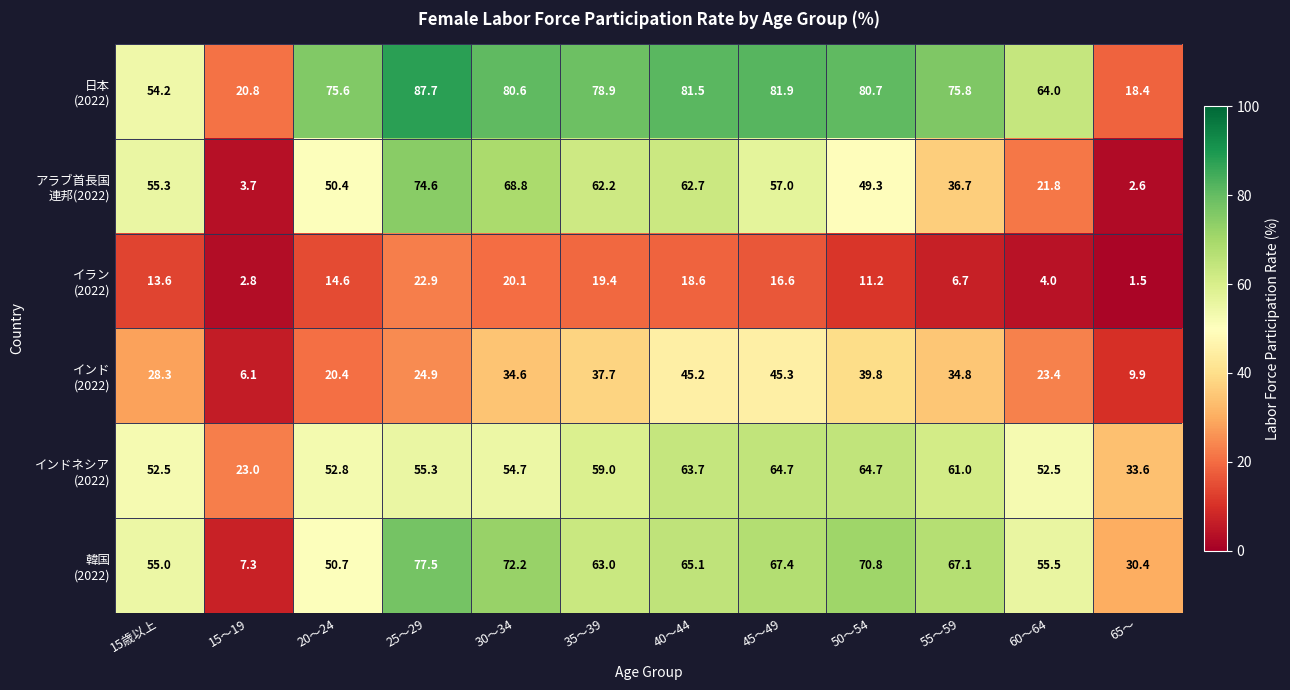

What is the spread (max minus min) of values at 25～29?

64.8